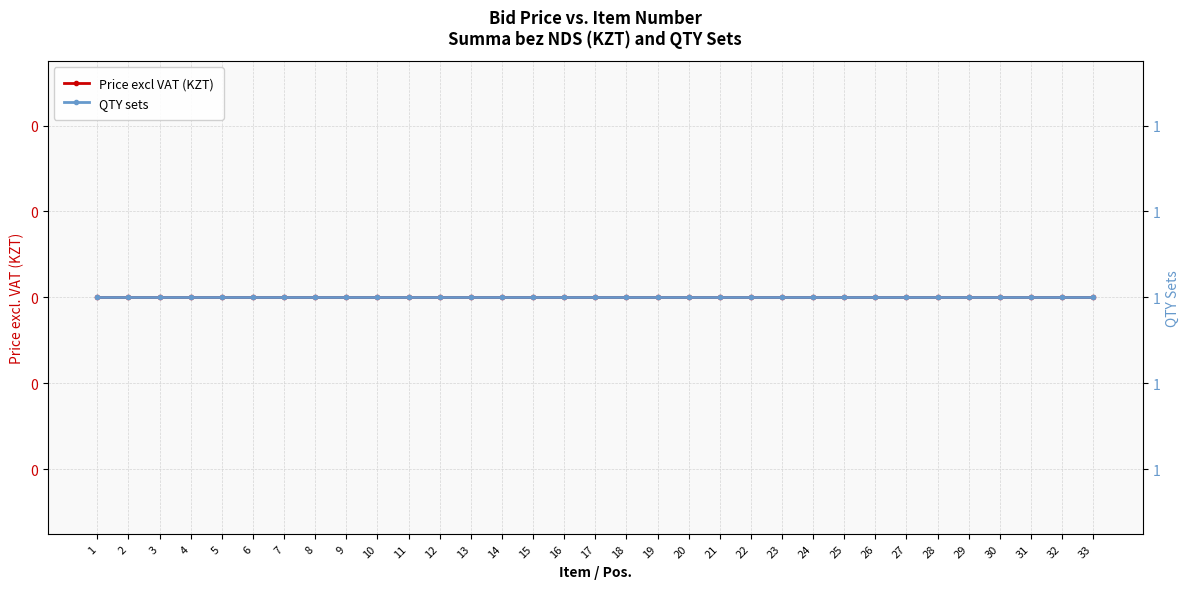

The value of QTY sets at 14 is 1. True or false?

True